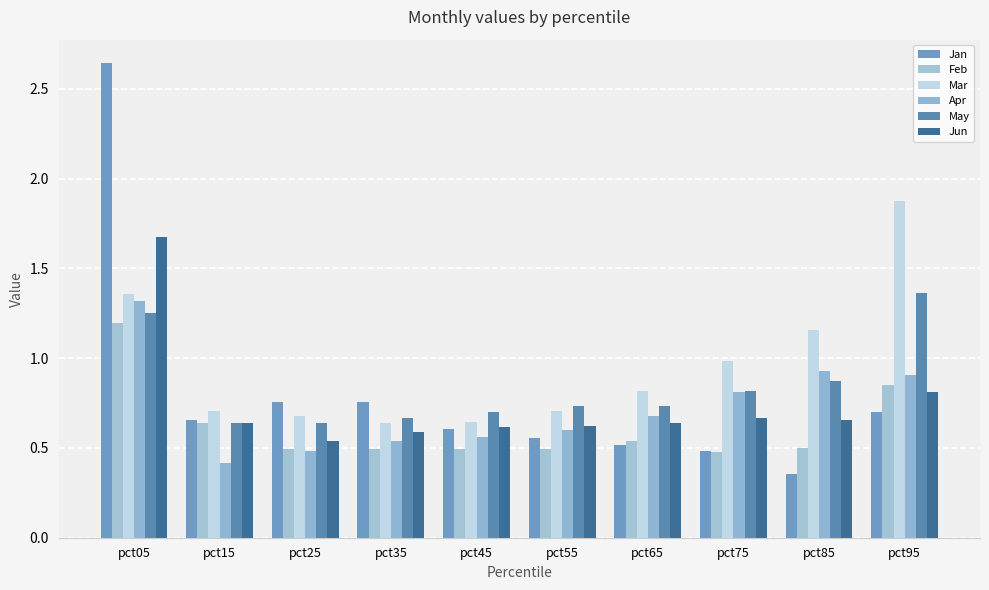

Is it true that Mar equals 1.2 at pct85?

True